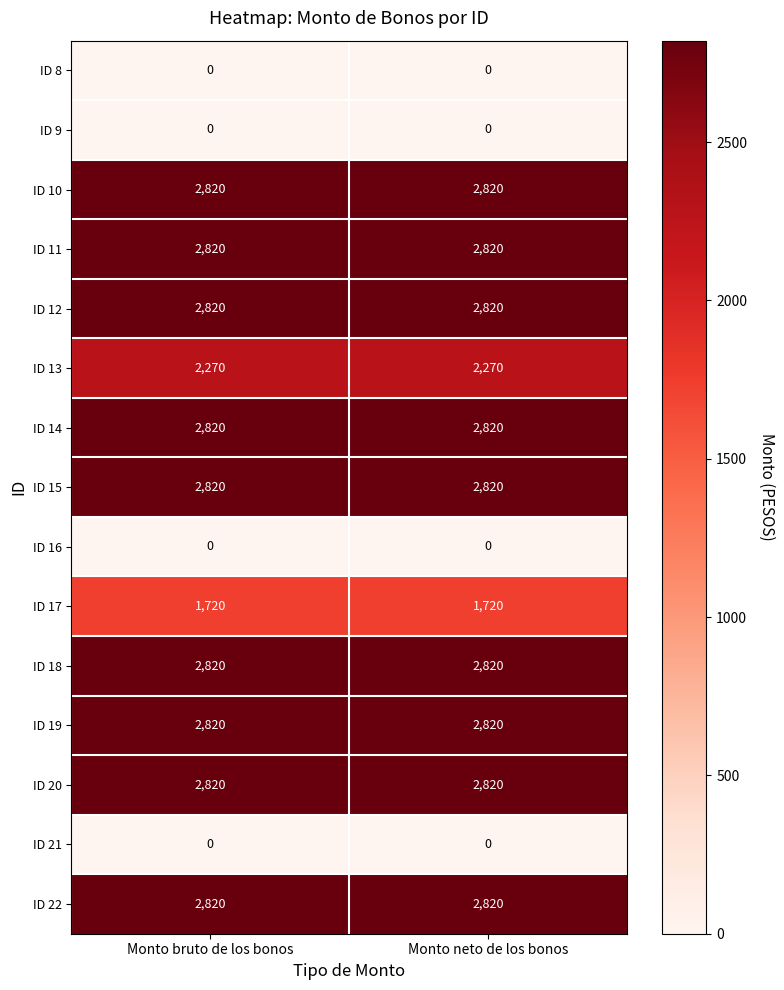

How many series are shown in this chart?

15